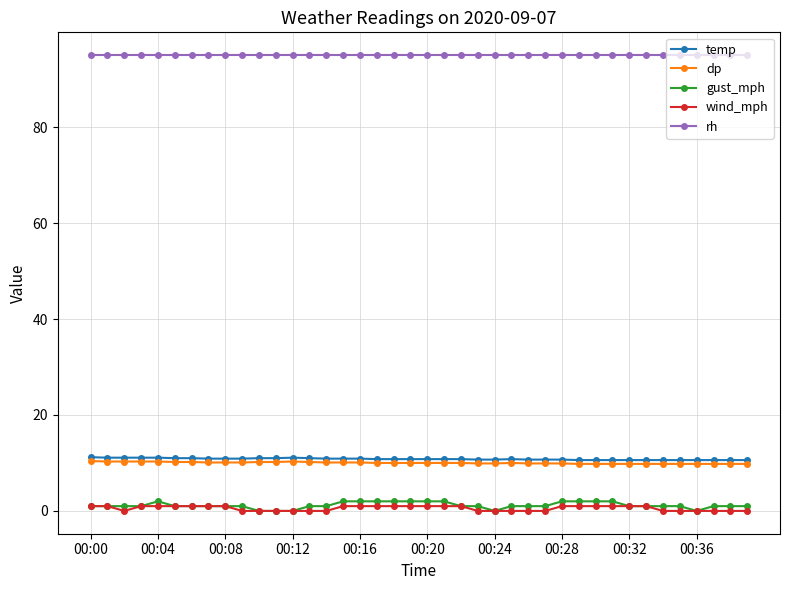

At how many categories does at least one series exceed 90?

40